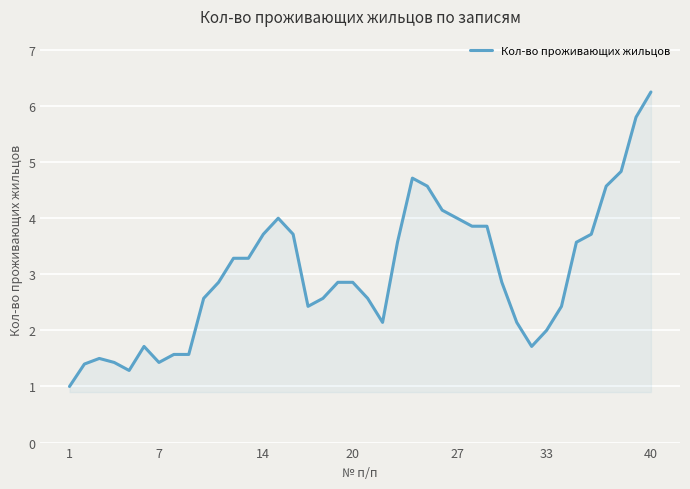

What is the smallest value displayed?

1.0